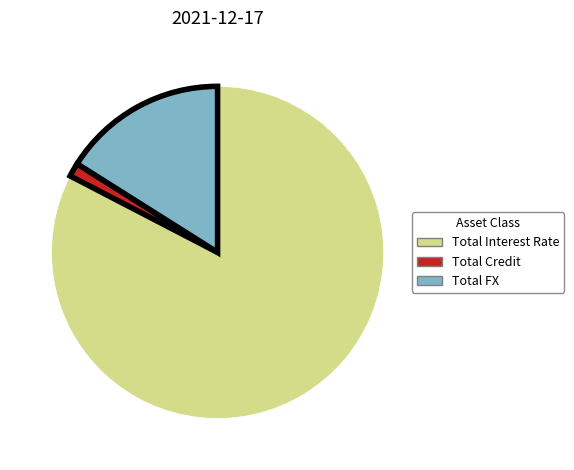

Approximately how many times larger is the value at Total FX compared to Total Interest Rate?

0.2